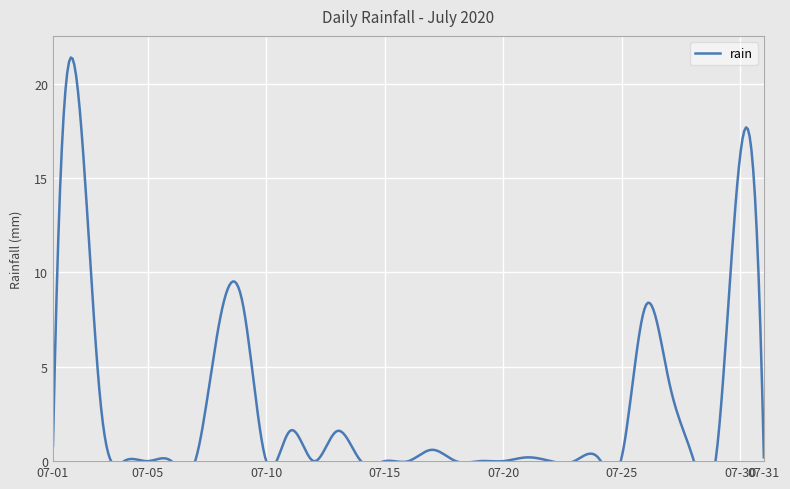

Rank the categories by value from lowest to highest.

2020-07-04, 2020-07-05, 2020-07-06, 2020-07-07, 2020-07-10, 2020-07-12, 2020-07-14, 2020-07-15, 2020-07-16, 2020-07-18, 2020-07-19, 2020-07-20, 2020-07-22, 2020-07-23, 2020-07-21, 2020-07-24, 2020-07-25, 2020-07-28, 2020-07-31, 2020-07-29, 2020-07-17, 2020-07-01, 2020-07-11, 2020-07-13, 2020-07-03, 2020-07-27, 2020-07-08, 2020-07-26, 2020-07-09, 2020-07-30, 2020-07-02